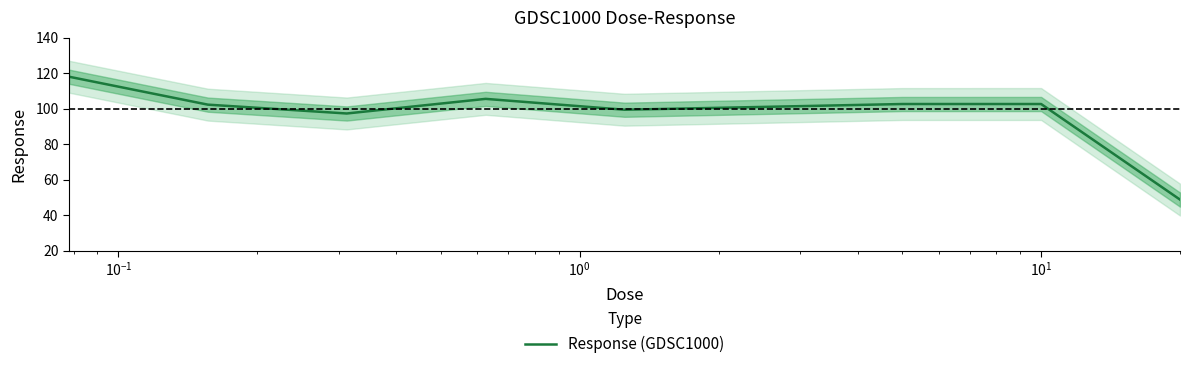

What is the minimum value for Response (GDSC1000)?

48.7